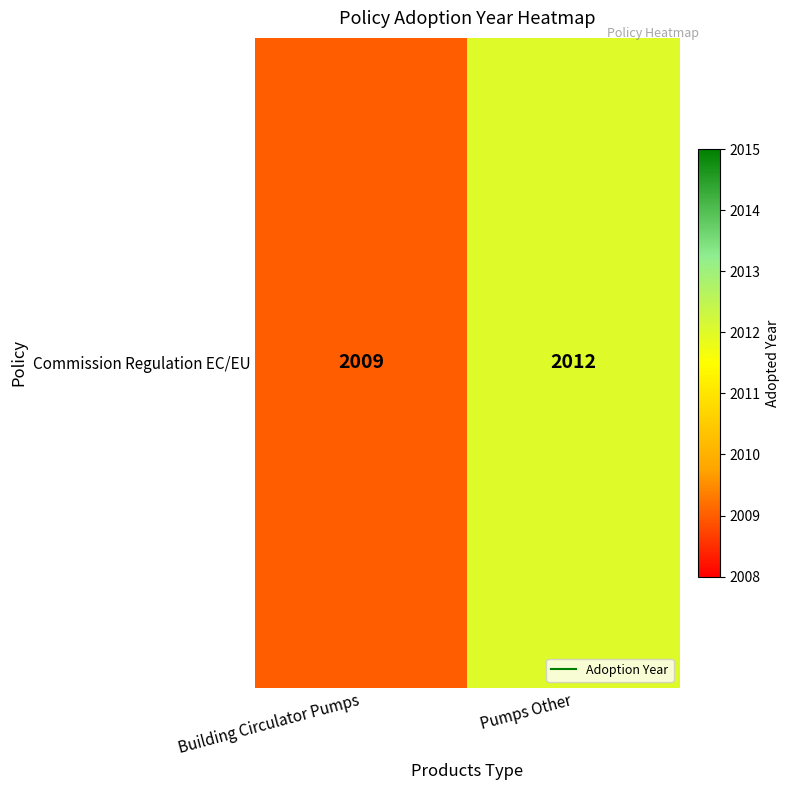

Reading left to right, extract all data points from this chart.

2009	2012